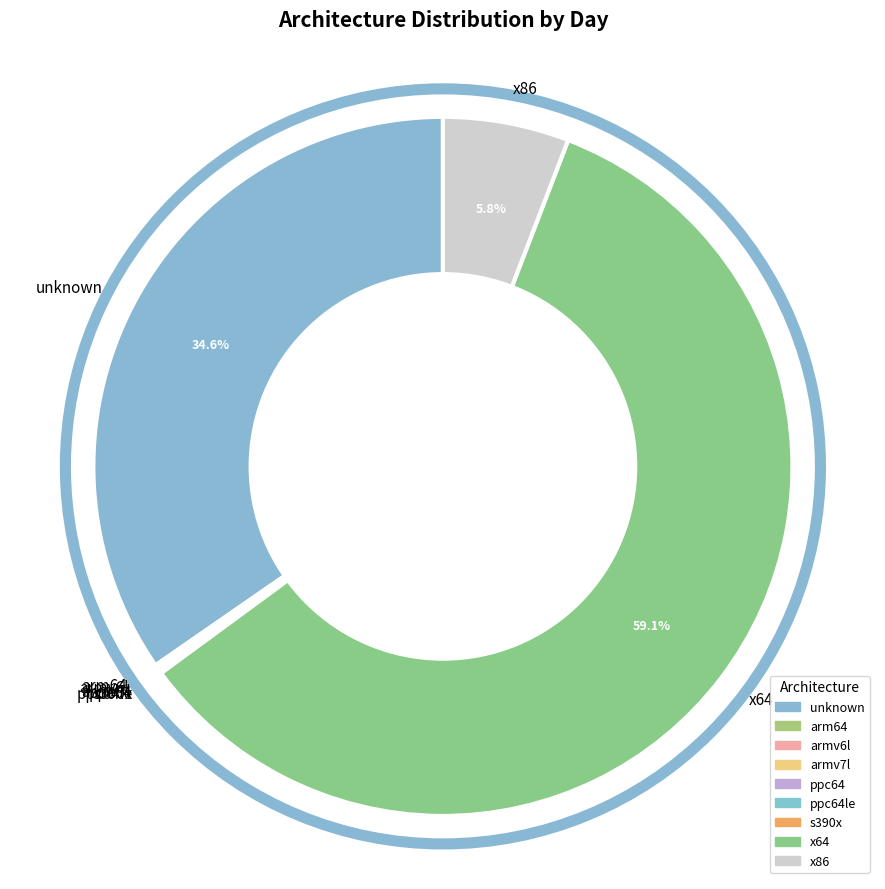

Which category has the biggest portion of the pie?

x64